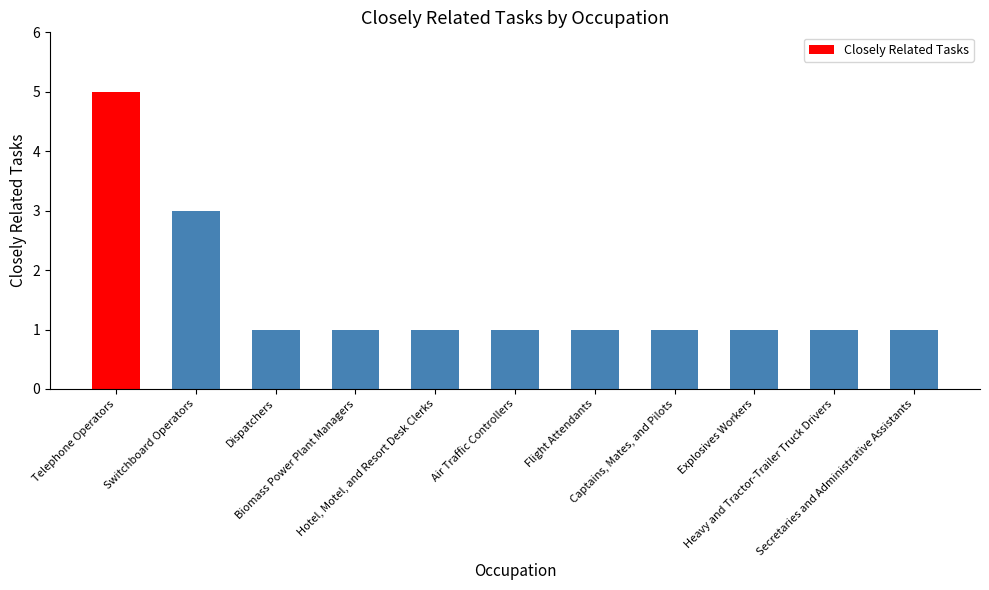

What is the value of the 11th bar from the left?

1